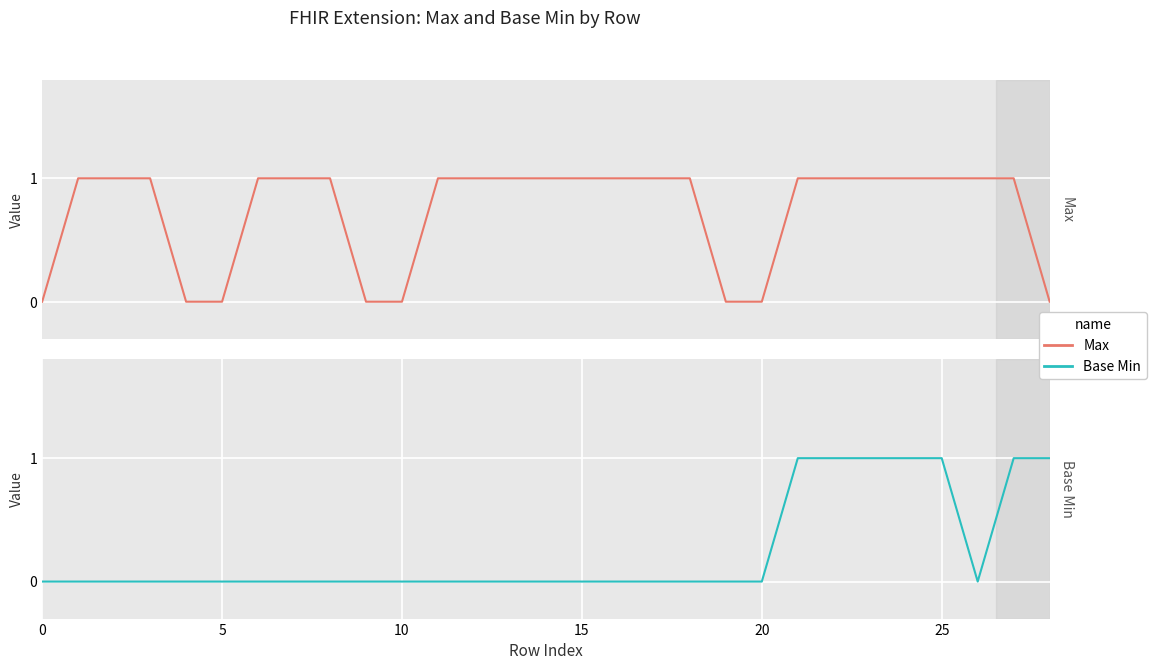

Which series has the widest spread of values?

Max